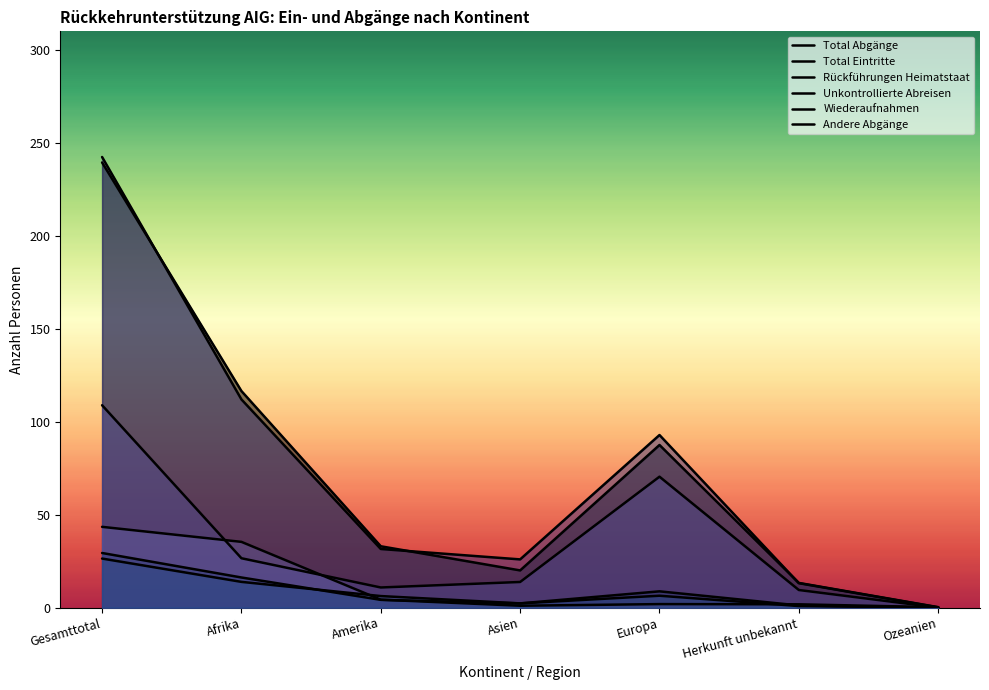

Rank the series at Europa from highest to lowest value.

Total Eintritte, Total Abgänge, Rückführungen Heimatstaat, Andere Abgänge, Wiederaufnahmen, Unkontrollierte Abreisen